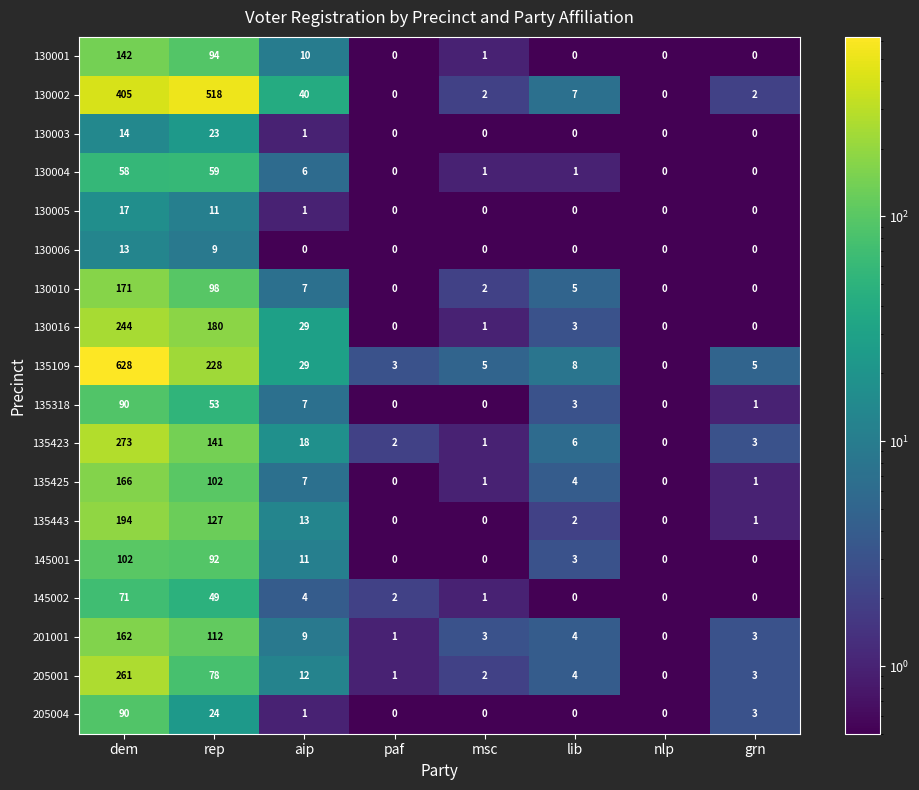

Which series has the largest total across all categories?

130002